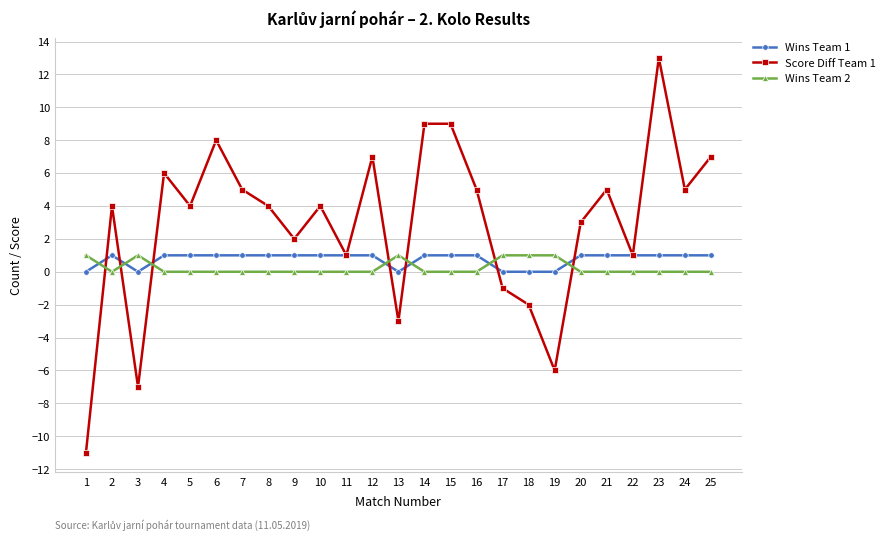

Which series has the largest range (max minus min)?

Score Diff Team 1